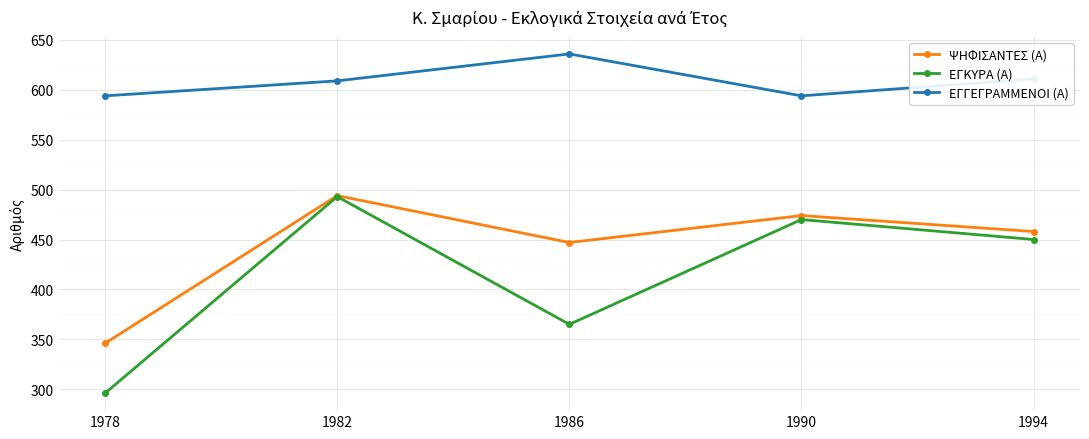

What are all the series names shown in the legend?

ΨΗΦΙΣΑΝΤΕΣ (Α), ΕΓΚΥΡΑ (Α), ΕΓΓΕΓΡΑΜΜΕΝΟΙ (Α)